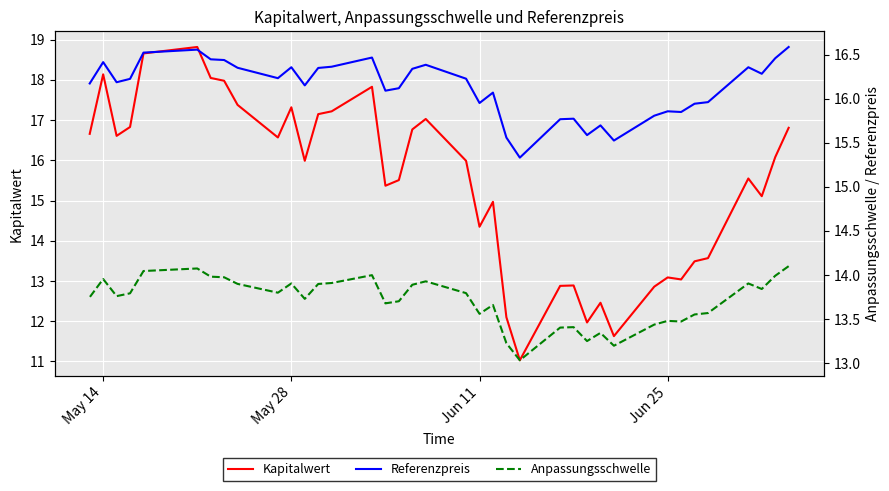

How many distinct data groups are displayed?

3